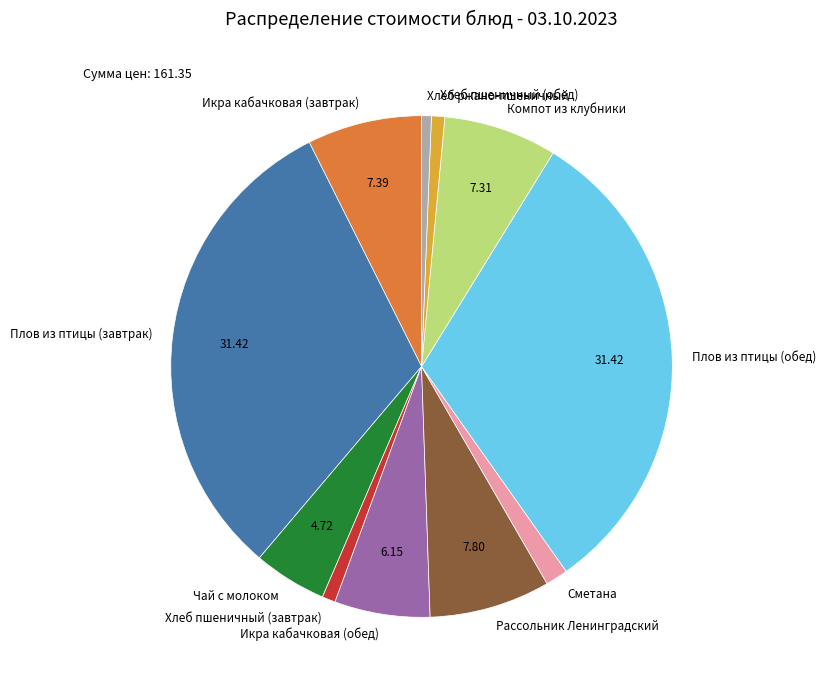

Combined, do Икра кабачковая (завтрак) and Хлеб пшеничный (завтрак) account for over 50%?

No